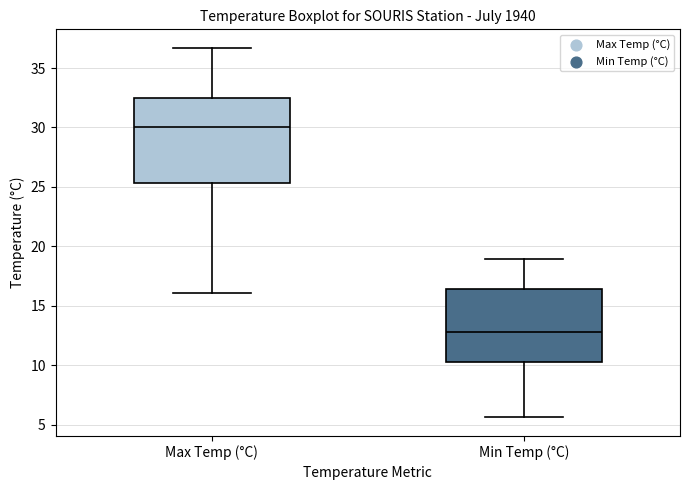

Which box's median line is the highest?

Max Temp (°C)